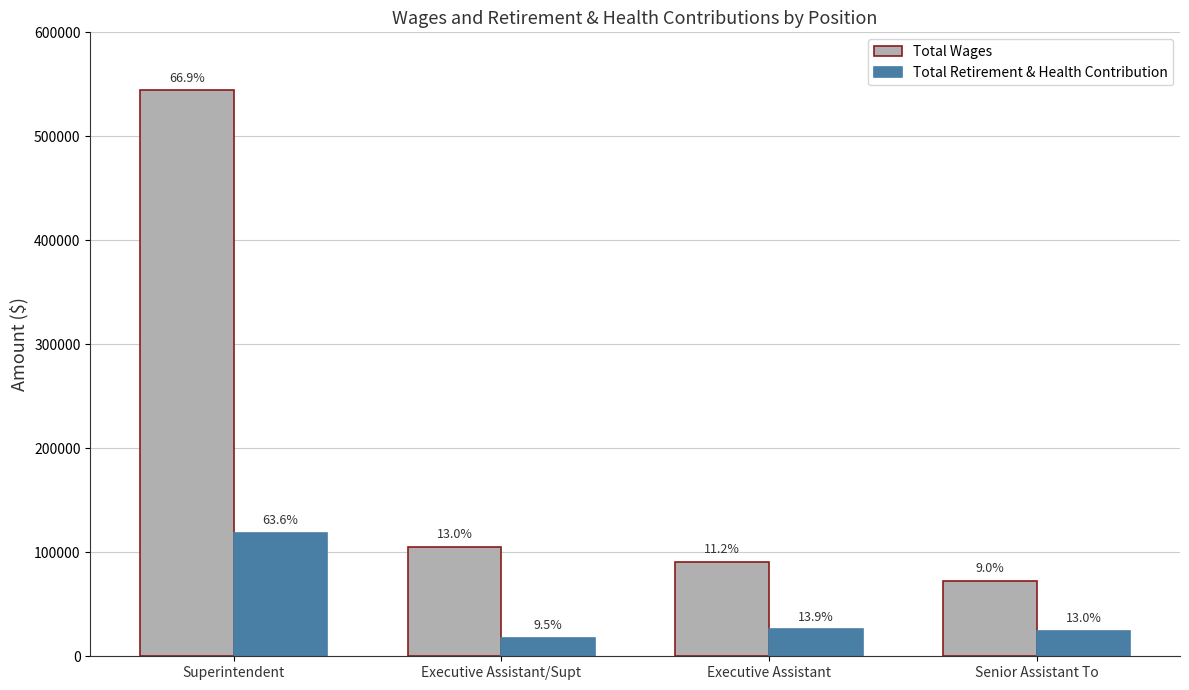

What are all the series names shown in the legend?

Total Wages, Total Retirement & Health Contribution